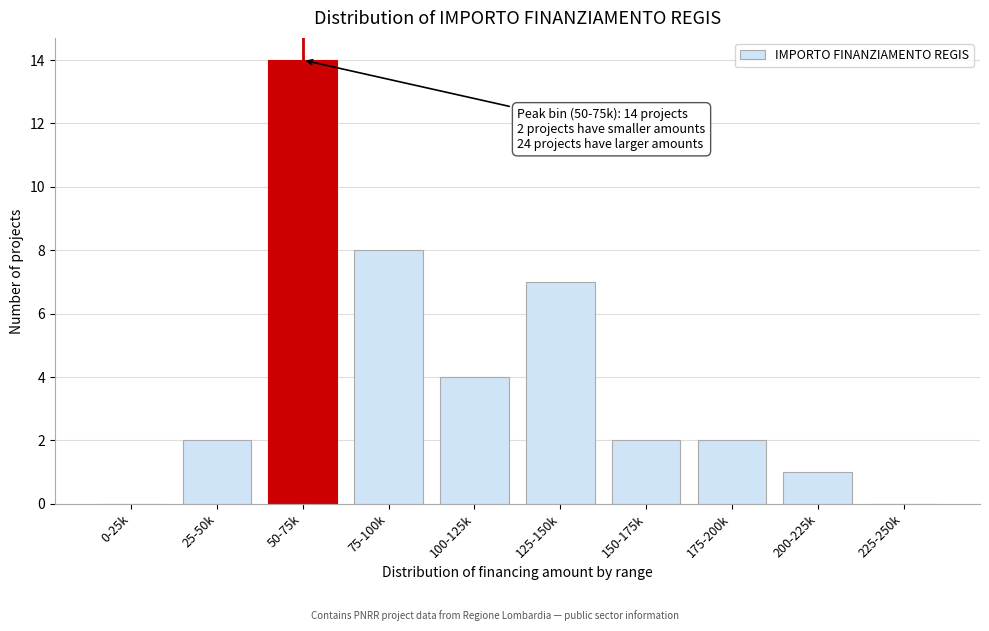

Reading left to right, list all the values displayed in this chart.

0-25k=0	25-50k=2	50-75k=14	75-100k=8	100-125k=4	125-150k=7	150-175k=2	175-200k=2	200-225k=1	225-250k=0